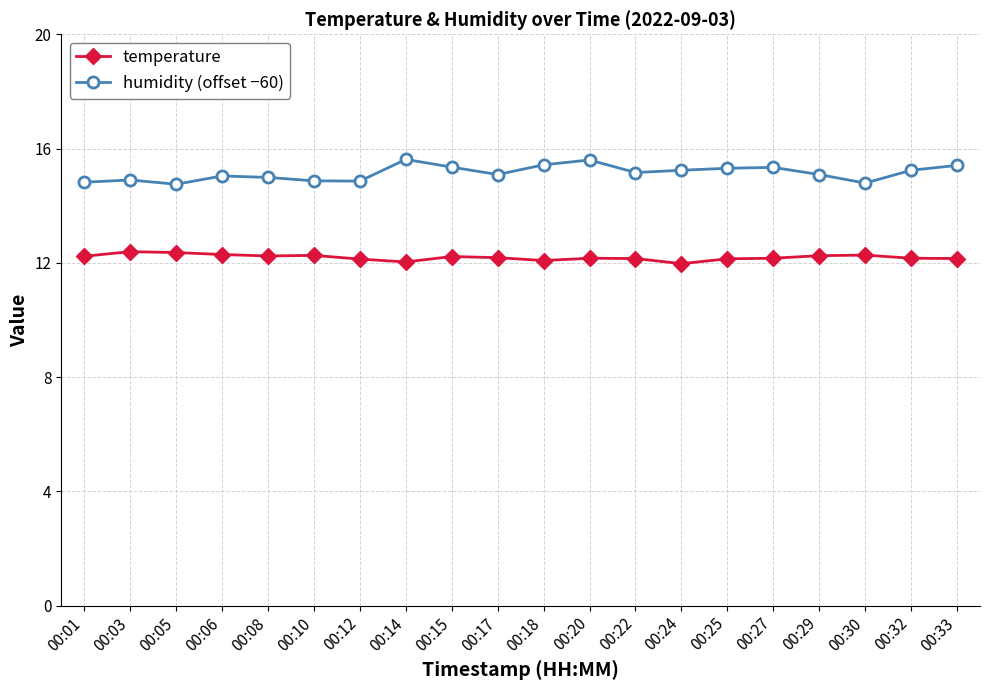

What is the sum of all temperature values?

243.8